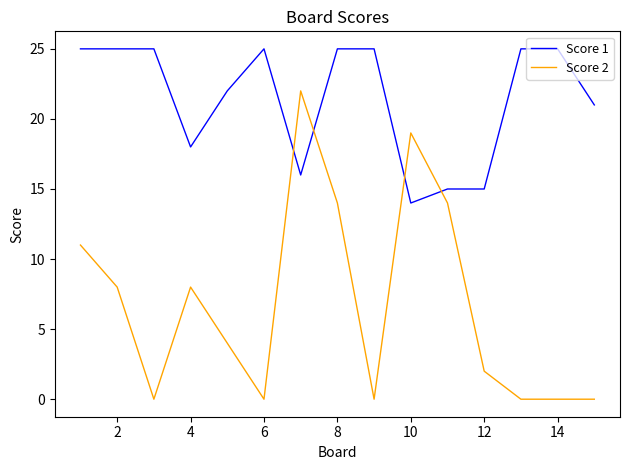

How many series are shown in this chart?

2